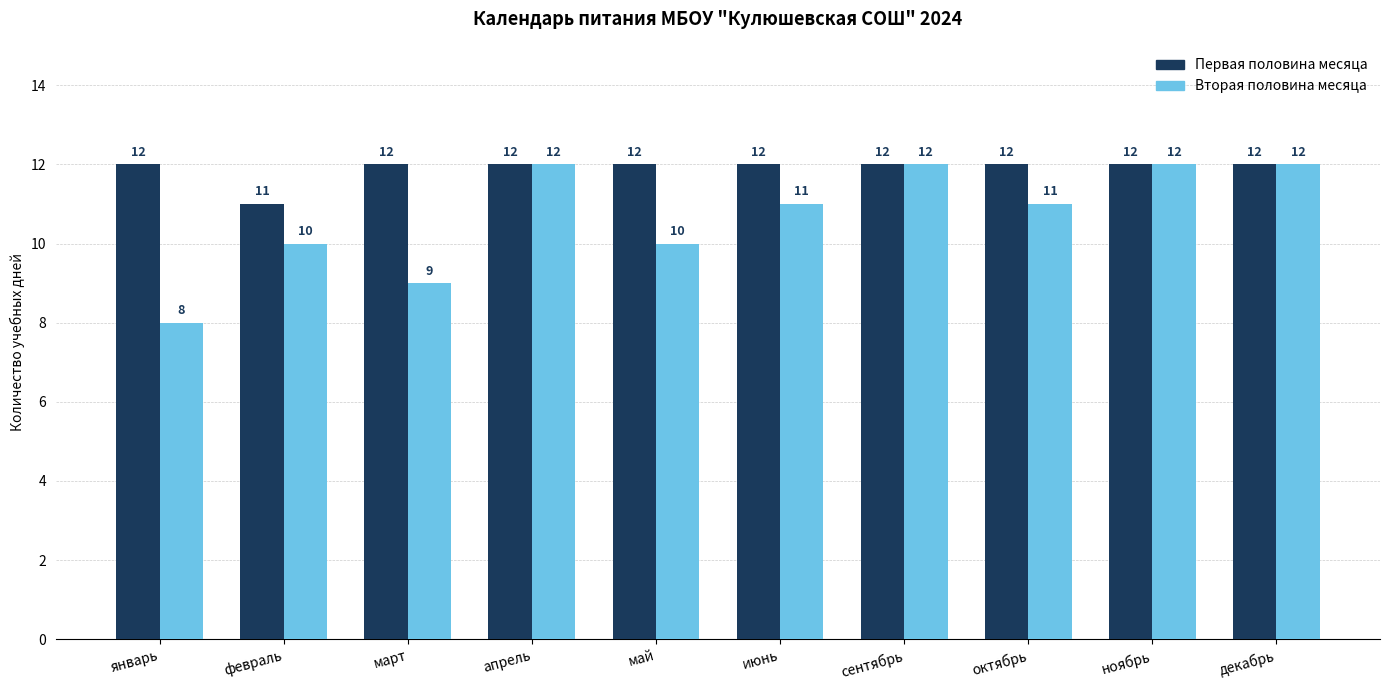

What is the greatest value displayed?

12